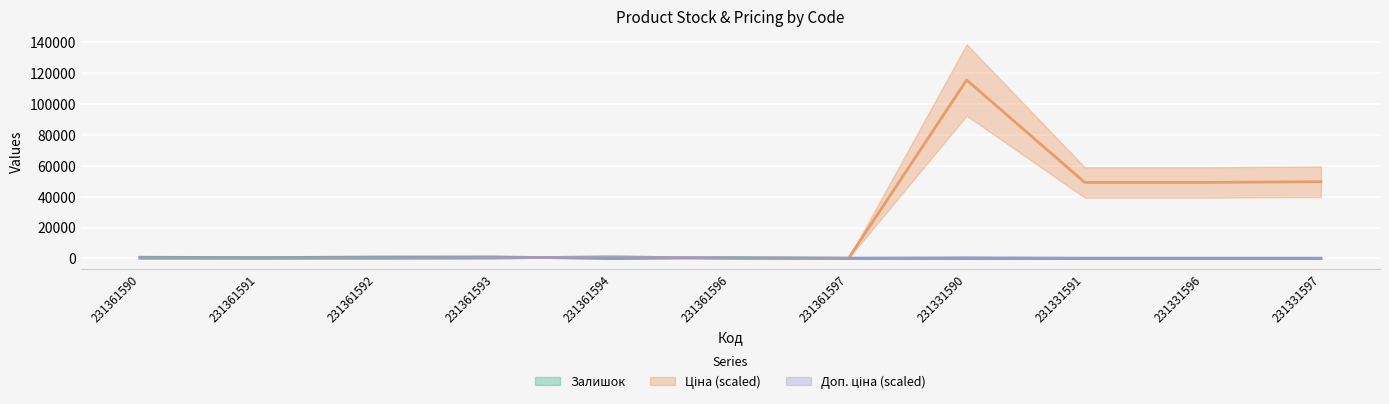

What value does the Ціна series have at 231361590?

224.7